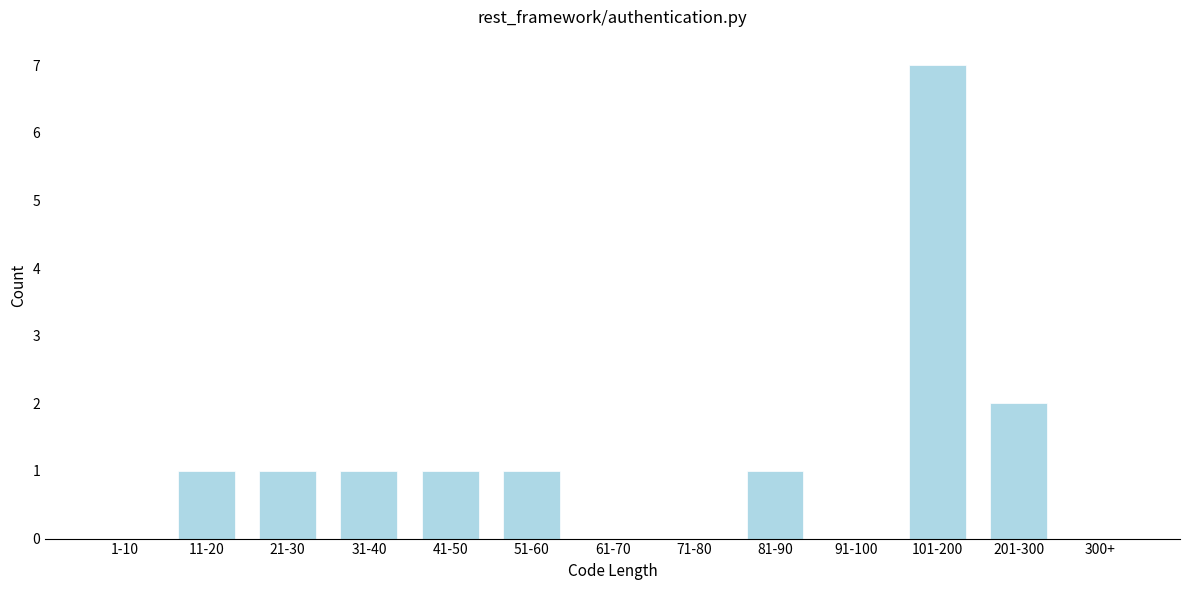

Reading left to right, what are all the values shown in this chart?

1-10=0	11-20=1	21-30=1	31-40=1	41-50=1	51-60=1	61-70=0	71-80=0	81-90=1	91-100=0	101-200=7	201-300=2	300+=0